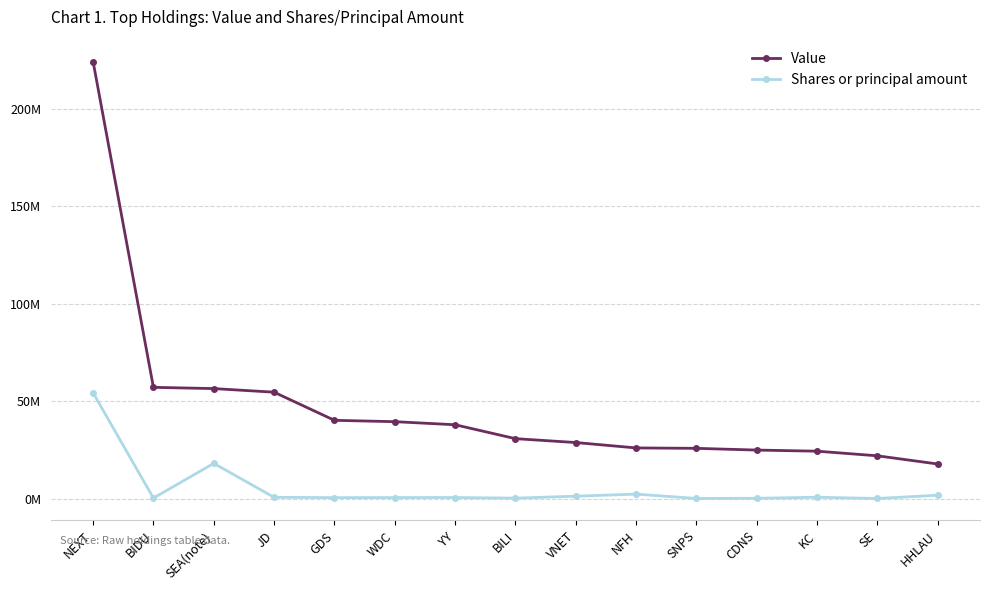

Between YY and SE, which is larger?

YY